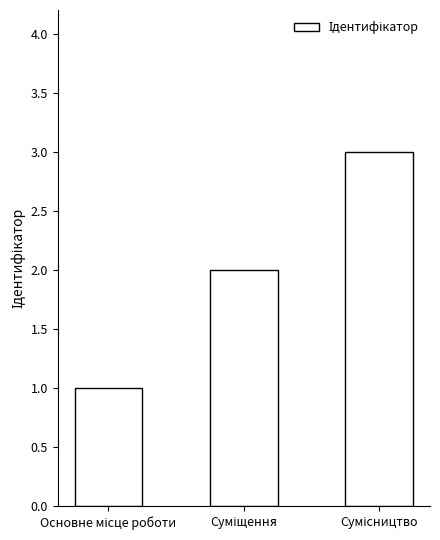

What is the greatest value displayed?

3